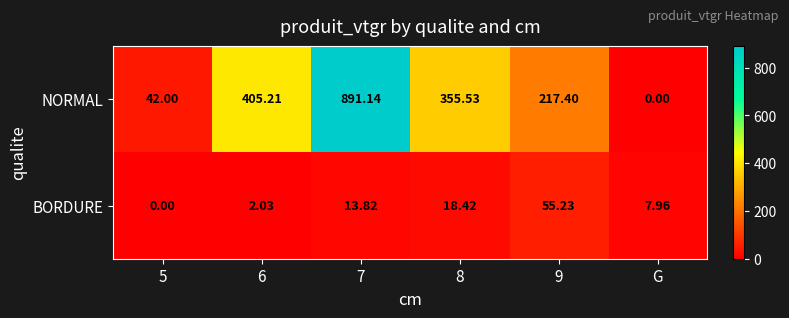

Rank the series by their maximum value, from highest to lowest.

NORMAL, BORDURE